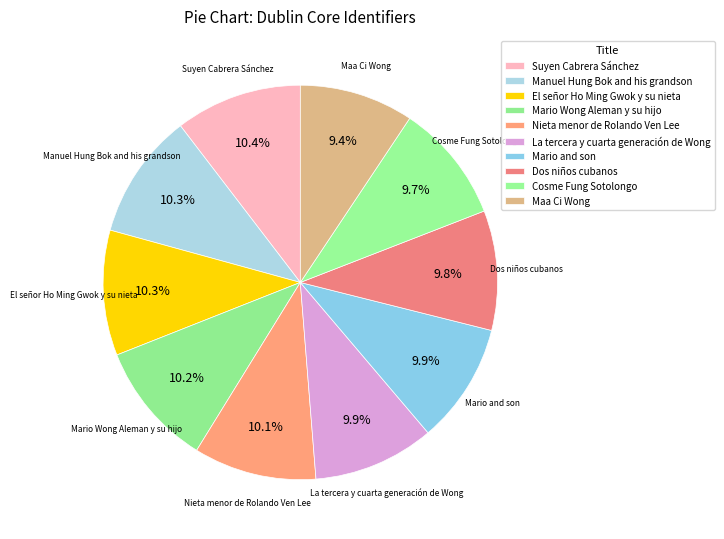

Between Mario Wong Aleman y su hijo and La tercera y cuarta generación de Wong, which is larger?

Mario Wong Aleman y su hijo